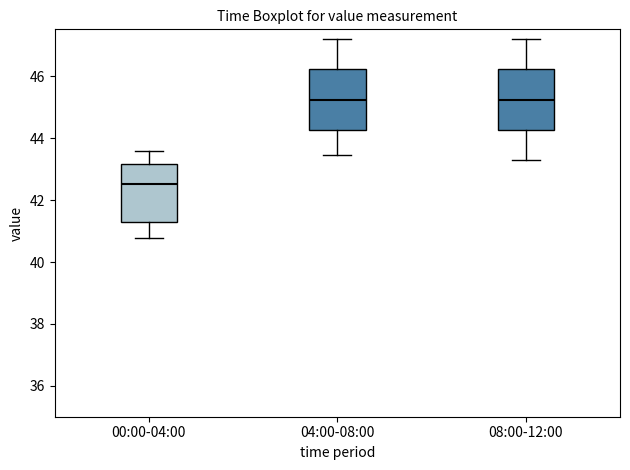

Where does the upper whisker of the box for 00:00-04:00 end on the y-axis? The values are not printed on the chart, so give them approximately, as read against the axis.

43.6